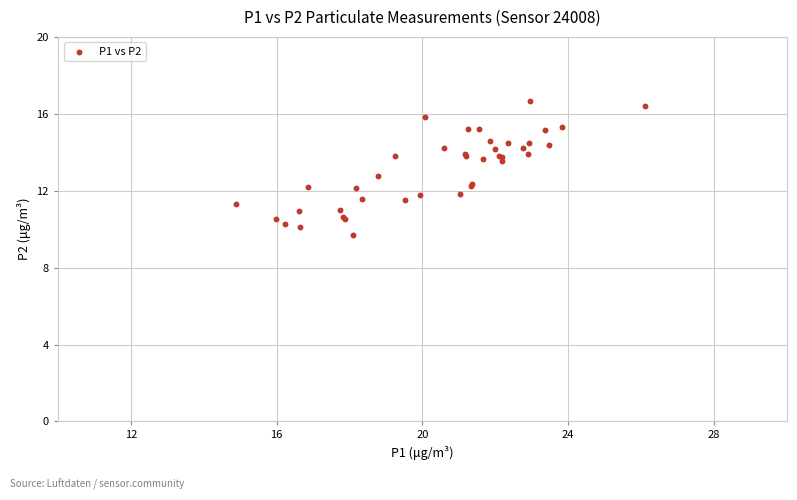

What Y value in the scatter plot is closest to 13?

12.8